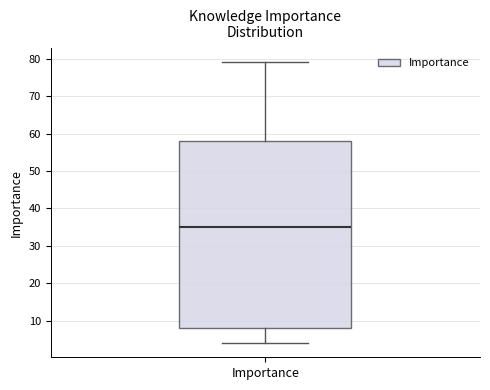

Read this box plot against the y-axis: the position of the median line, the range covered by the box, and the ends of both whiskers. The values are not printed on the chart, so give them approximately, as read against the axis.

median 35, box 8 to 58, whiskers 4 to 79